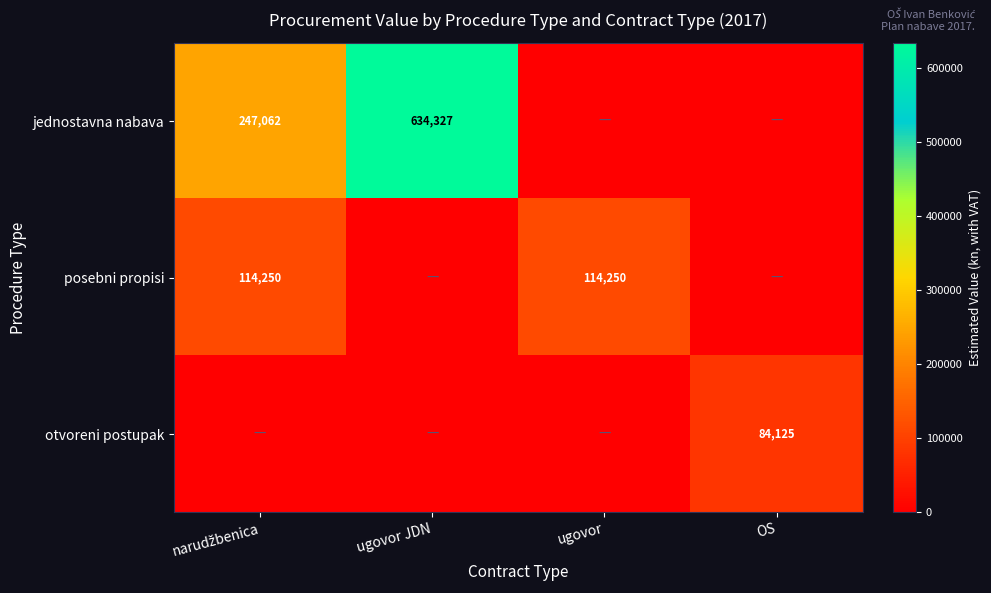

At which category is the sum across all series the highest?

ugovor JDN